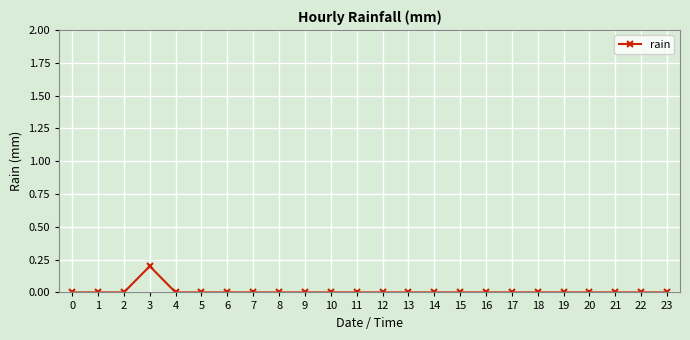

The value at 22 is 0.0. True or false?

True